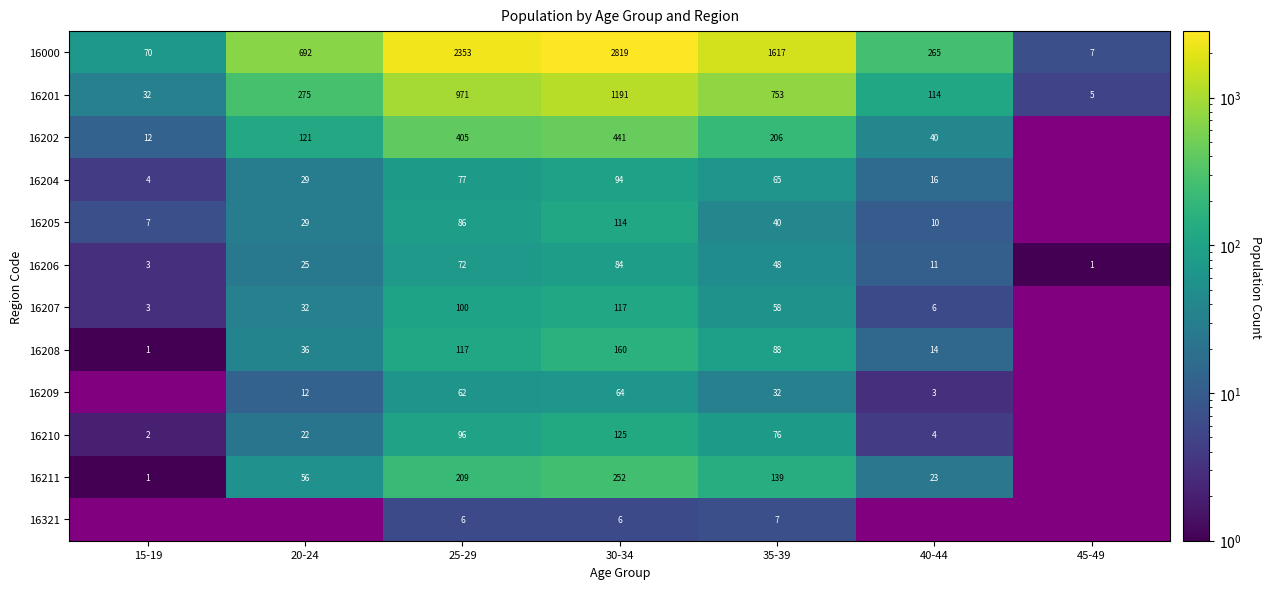

At which label does 16000 reach its peak?

30-34